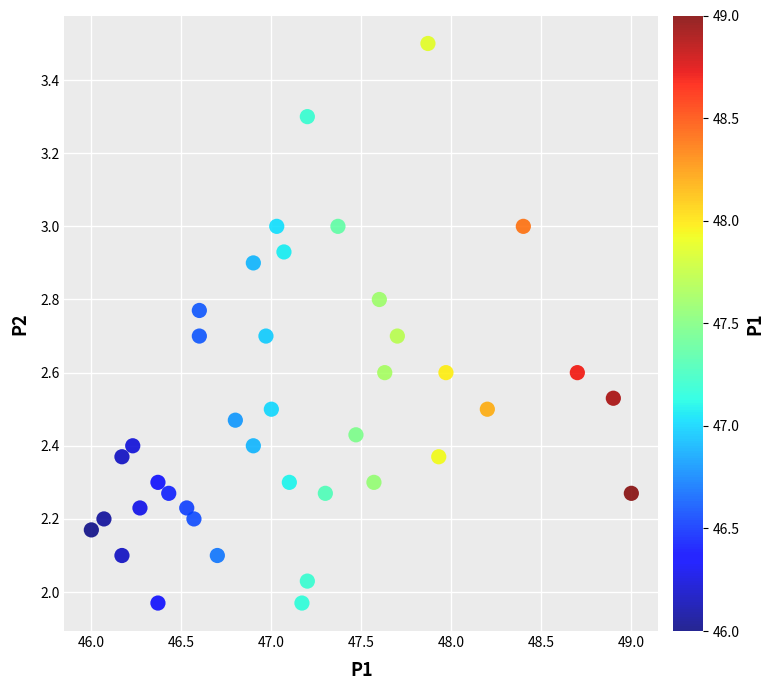

What is the range of Y values (max minus min)?

1.5